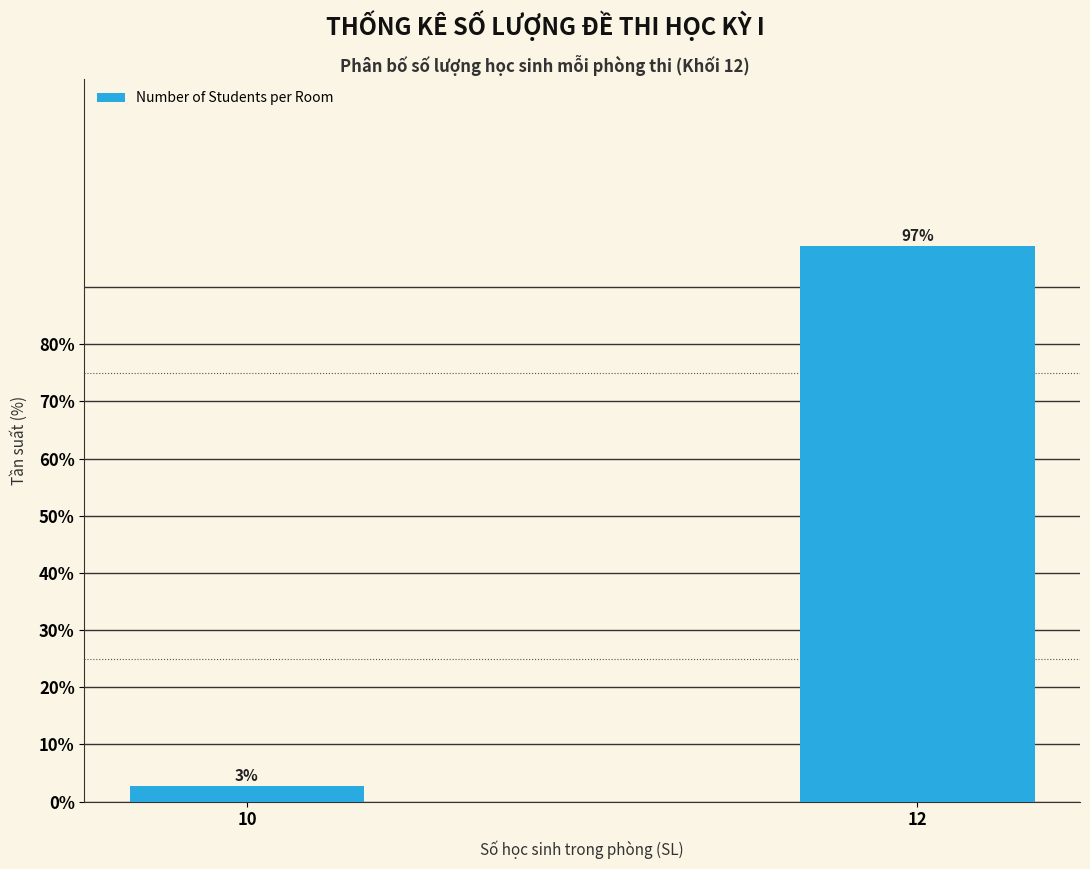

Between 10 and 12, which is larger?

12